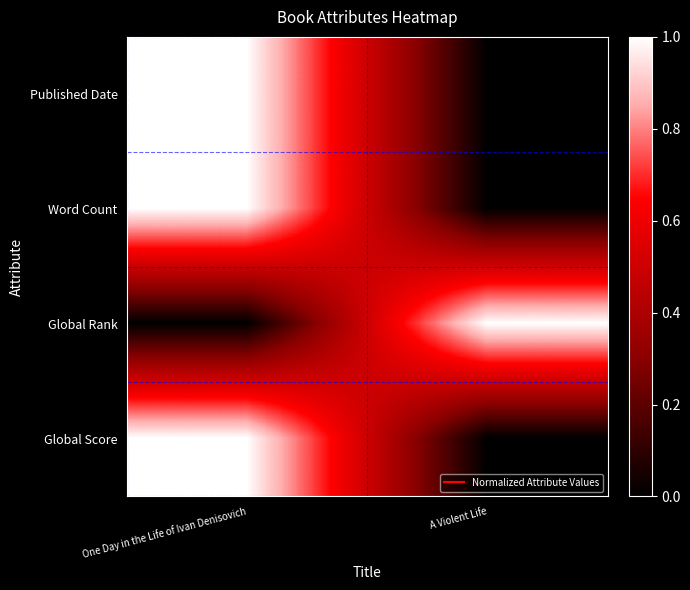

Reading left to right, transcribe all the data shown in this chart.

Published Date: One Day in the Life of Ivan Denisovich=1	A Violent Life=0
Word Count: One Day in the Life of Ivan Denisovich=1	A Violent Life=0
Global Rank: One Day in the Life of Ivan Denisovich=0	A Violent Life=1
Global Score: One Day in the Life of Ivan Denisovich=1	A Violent Life=0